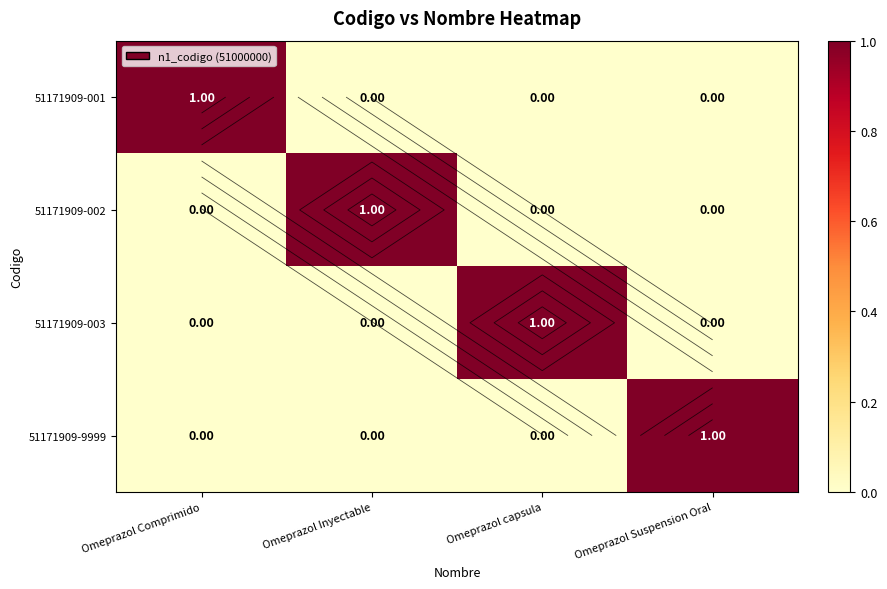

Which series has the largest total across all categories?

51171909-001